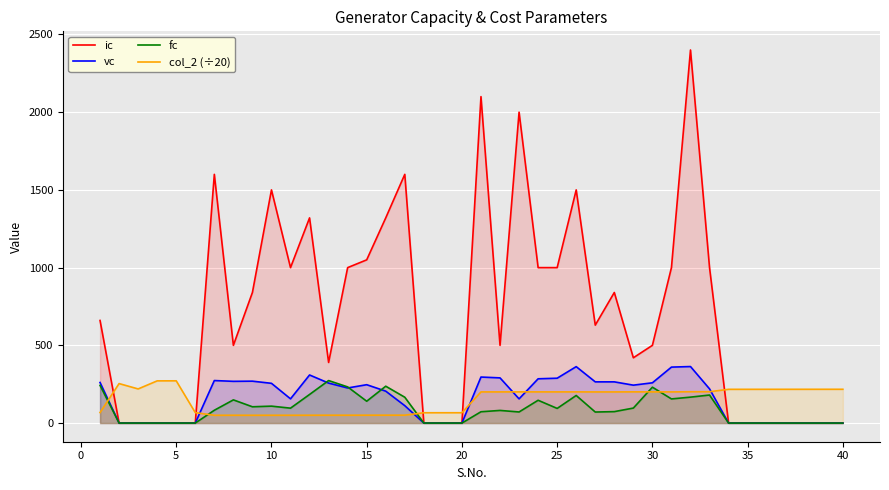

Which series has the widest spread of values?

ic